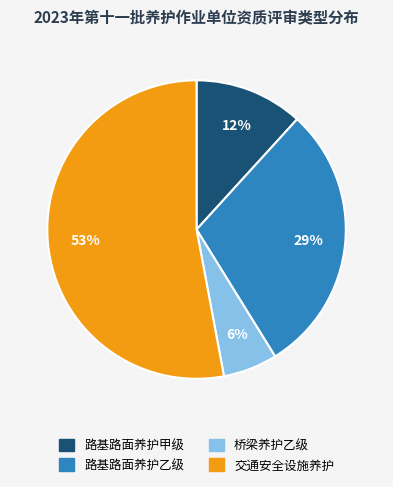

True or false: 路基路面养护甲级 accounts for 12% of the total.

True